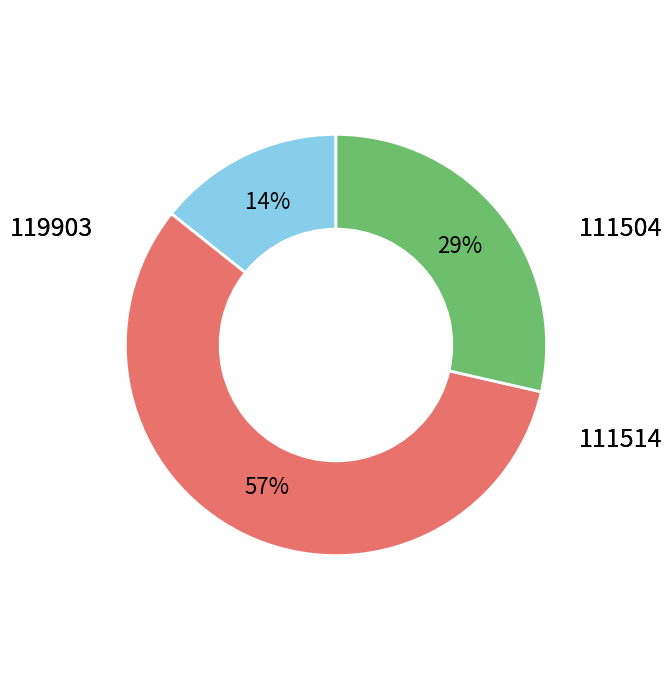

To the nearest percent, what is the difference between the largest and smallest slice percentages?

43%